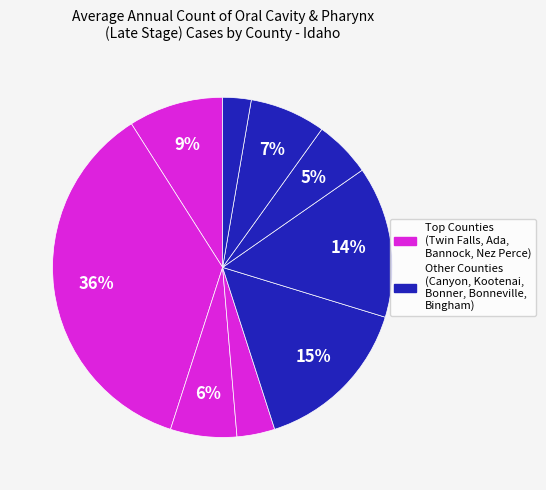

How many segments does this pie chart have?

9